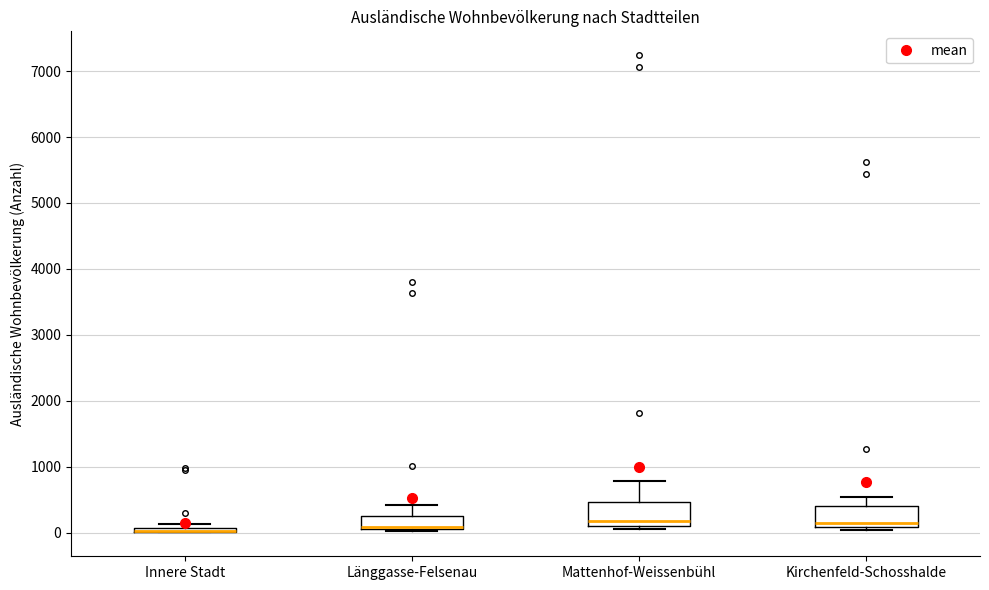

Where is the lower edge of the box for Mattenhof-Weissenbühl on the y-axis? The values are not printed on the chart, so give them approximately, as read against the axis.

100